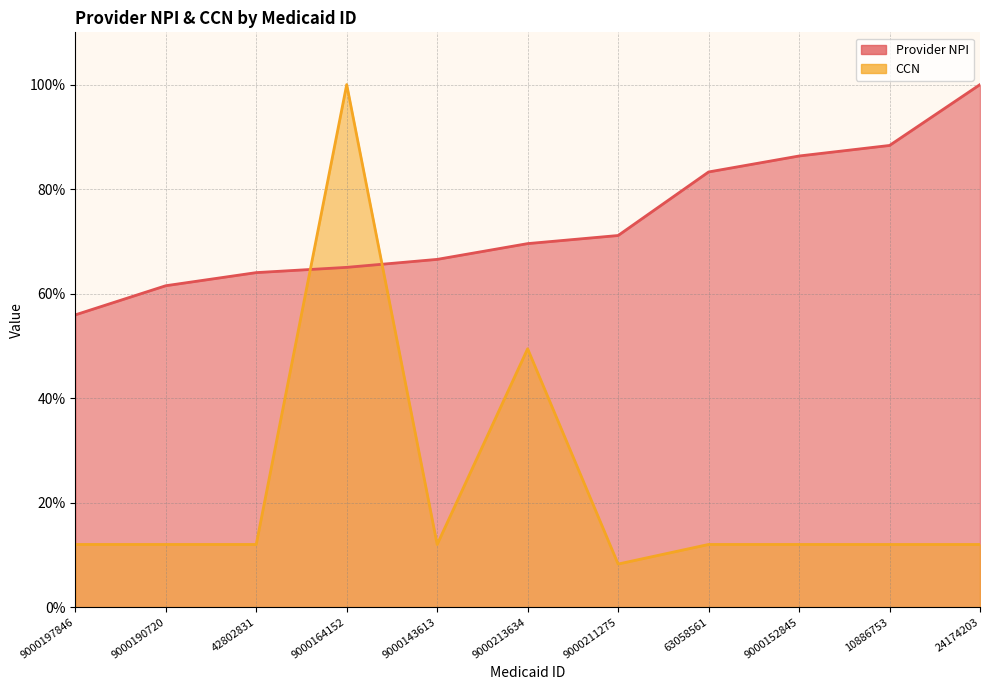

At how many categories does at least one series exceed 78?

5